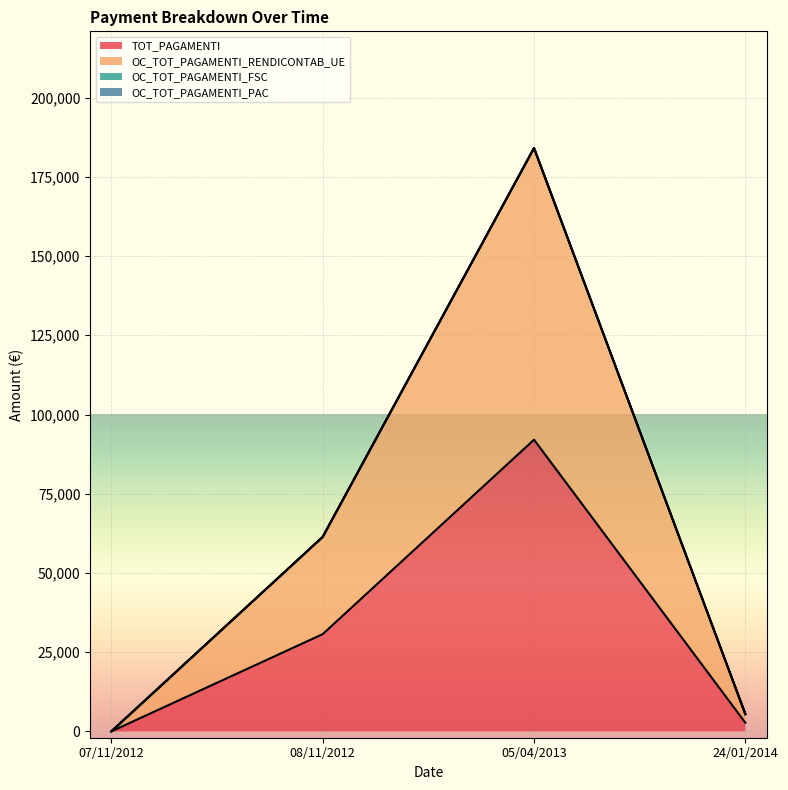

The value of OC_TOT_PAGAMENTI_RENDICONTAB_UE at 08/11/2012 is 61366.1. True or false?

True